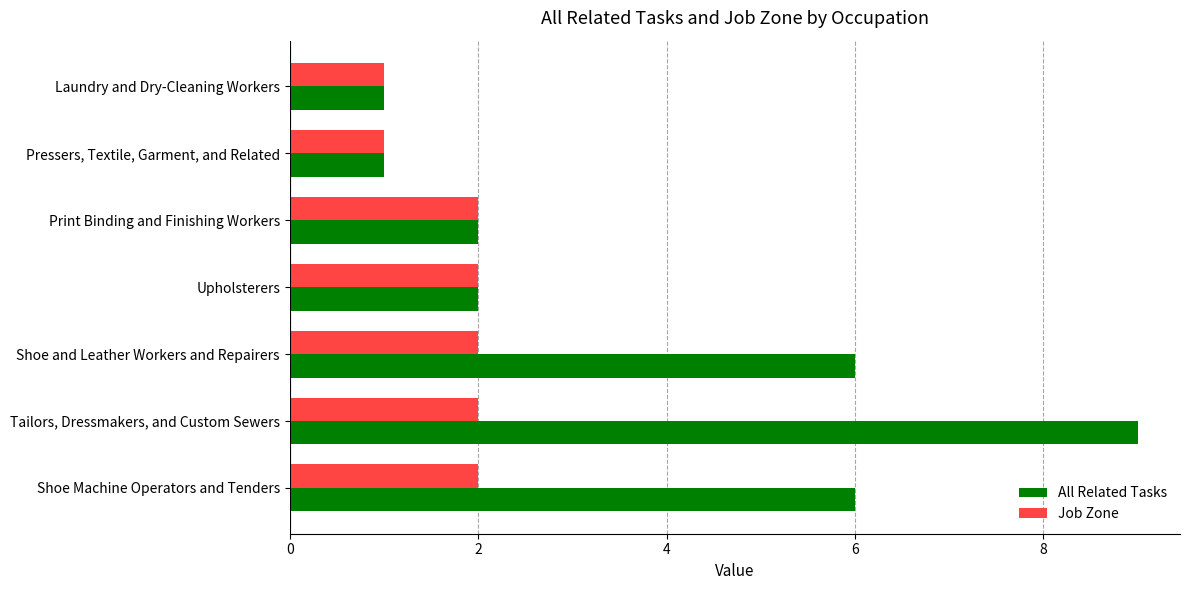

What is the sum of the Job Zone values at Pressers, Textile, Garment, and Related and Shoe and Leather Workers and Repairers?

3